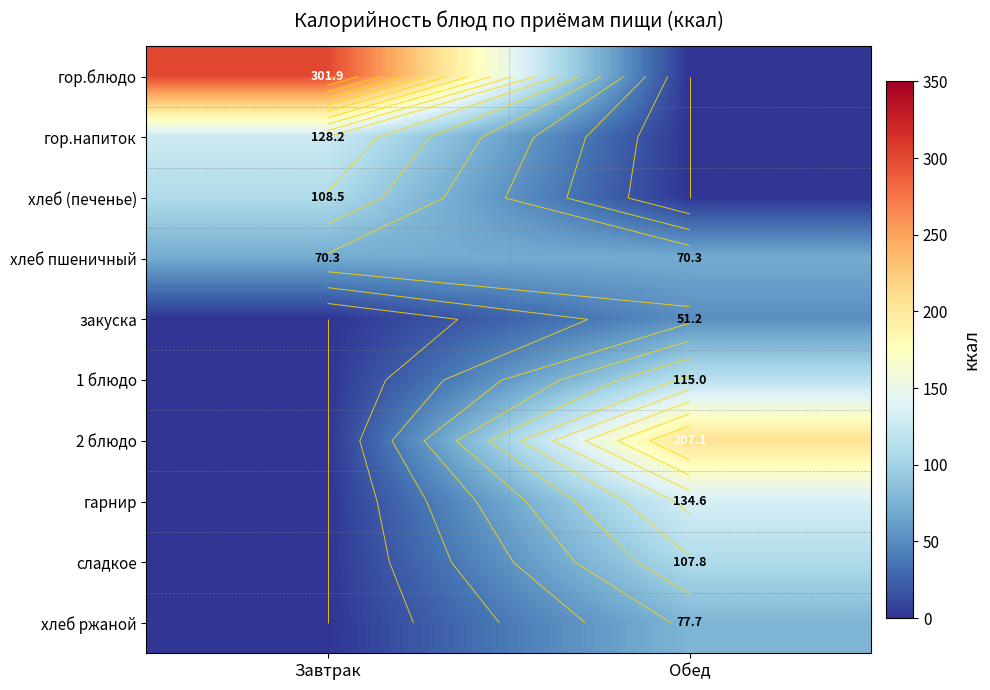

How many data points in 1 блюдо are above 114?

1